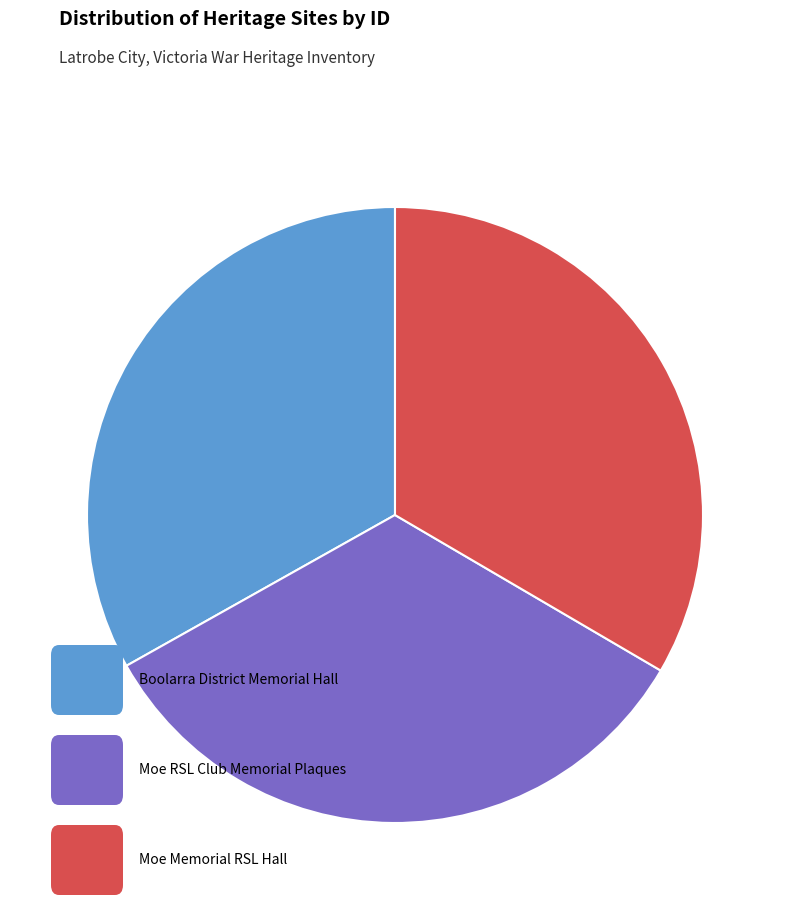

Does any single category account for the majority?

No